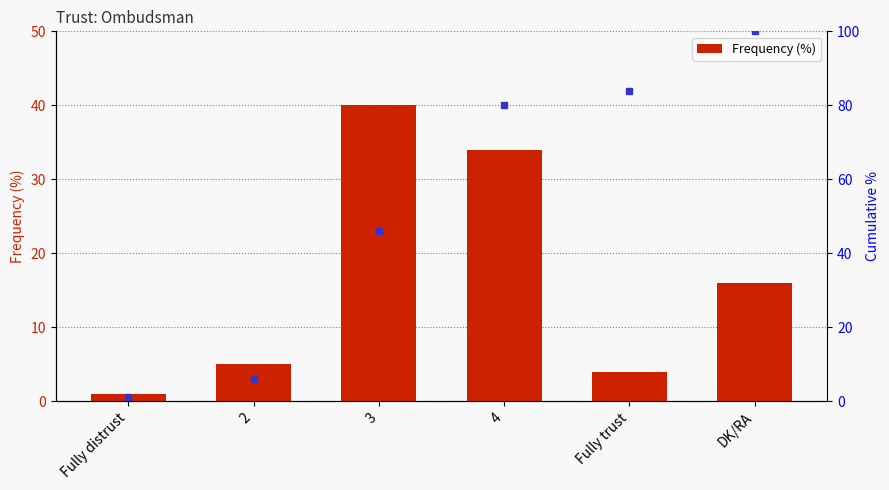

What is the average value?

17